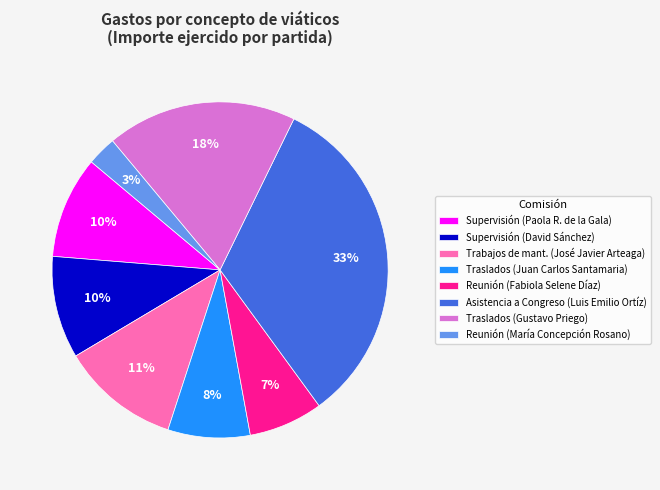

To the nearest percent, what portion does Reunión (Fabiola Selene Díaz) represent?

7%